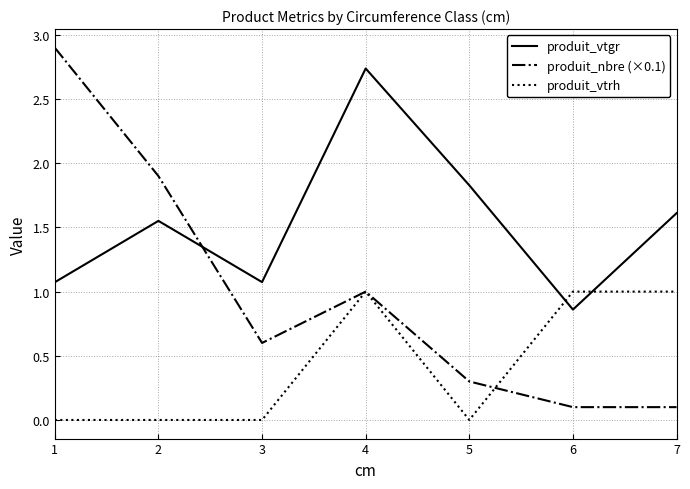

Count the number of data series in this chart.

3